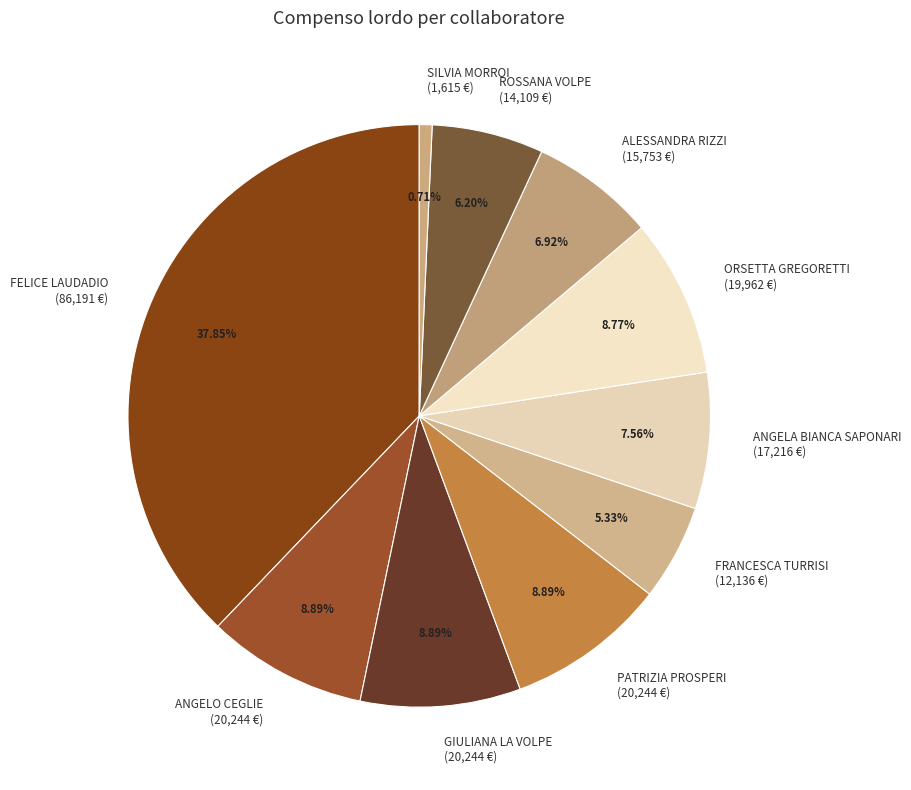

What percentage is the GIULIANA LA VOLPE slice, to the nearest percent?

9%